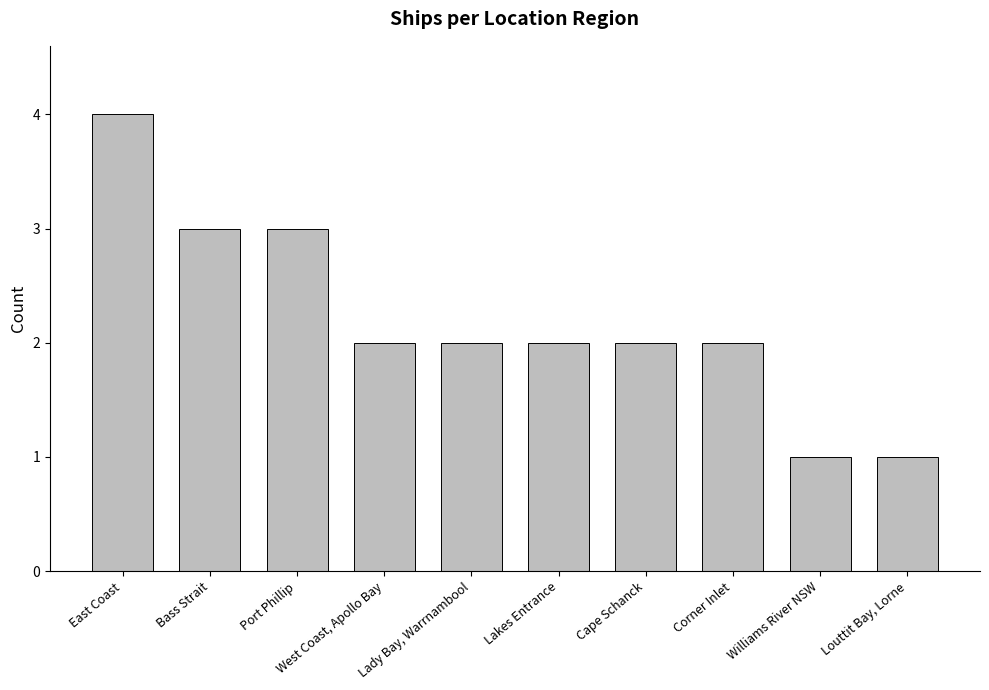

At which category does the chart reach its peak across all series?

East Coast